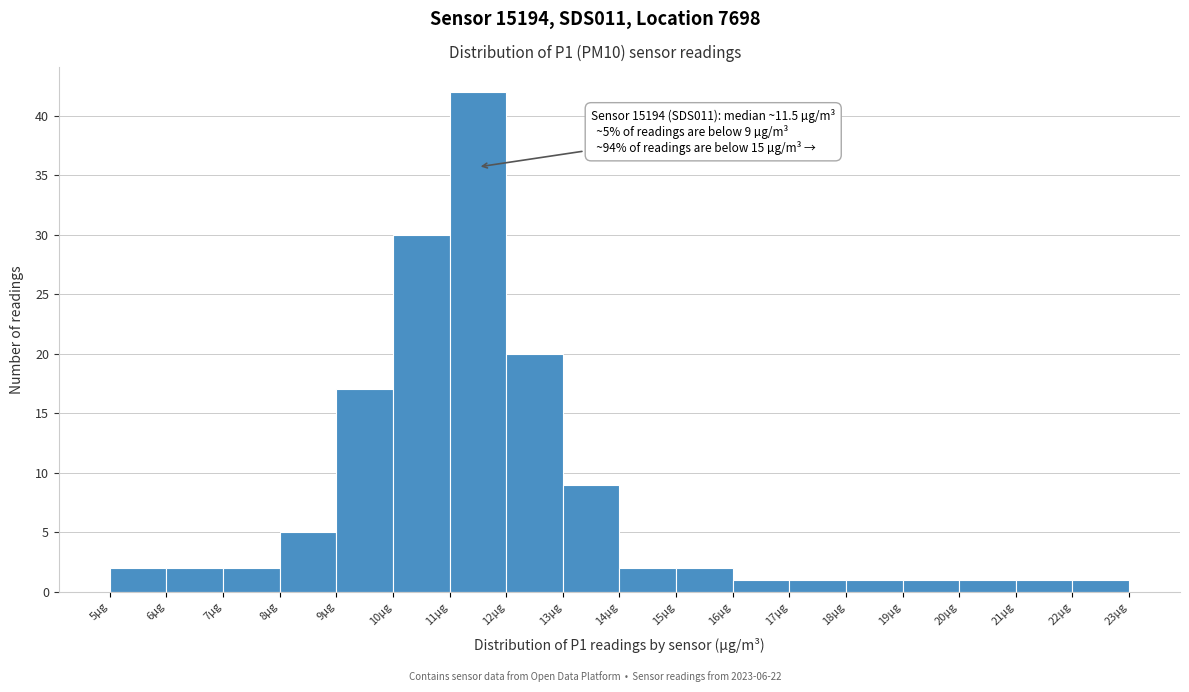

Which range on the x-axis has the tallest bar?

11 to 12